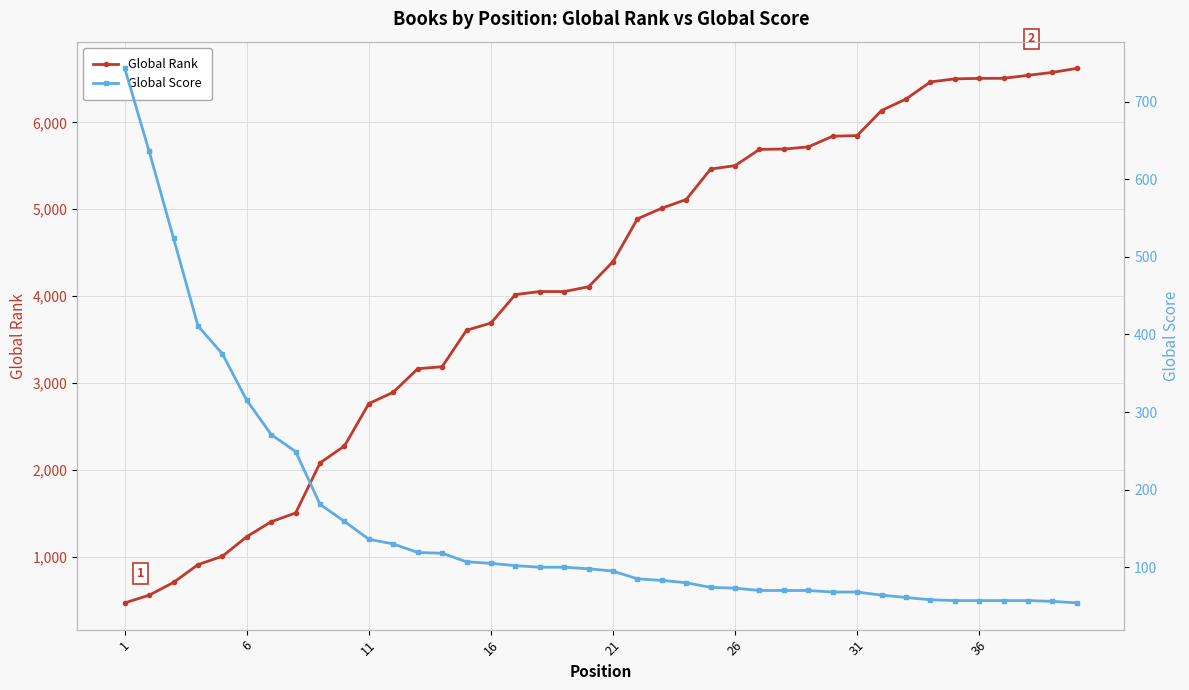

What is the lowest value of the Global Rank series?

466